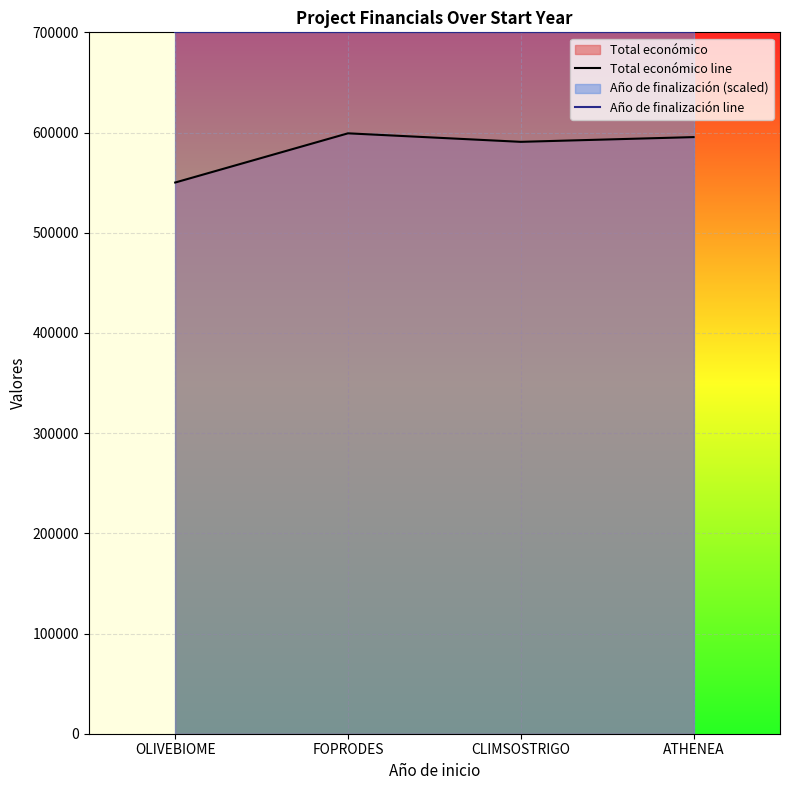

What value does the Año de finalización line series have at OLIVEBIOME?

700000